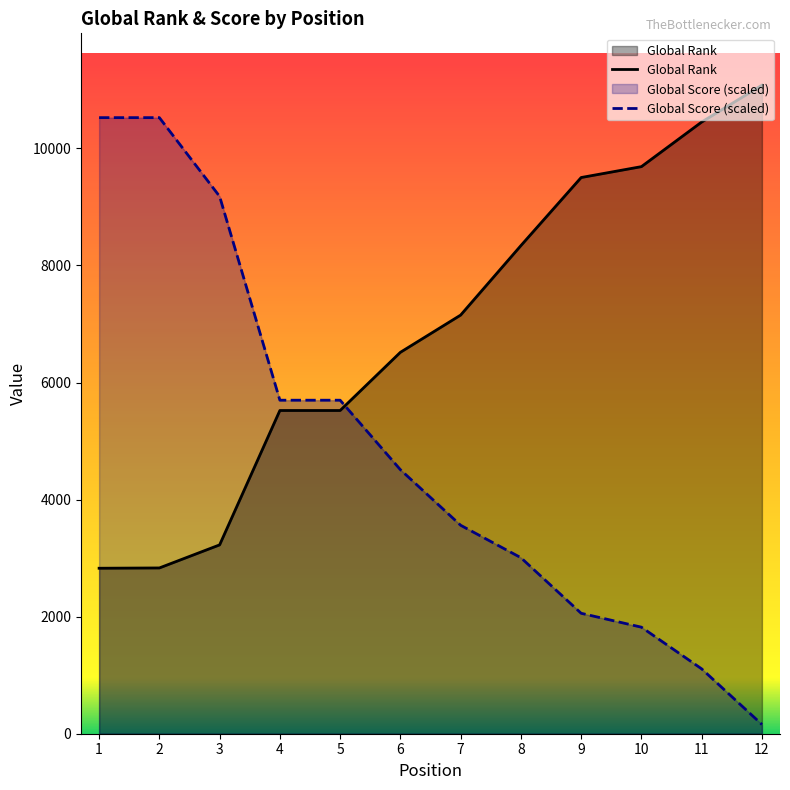

What value does the Global Score series have at 4?

5697.8